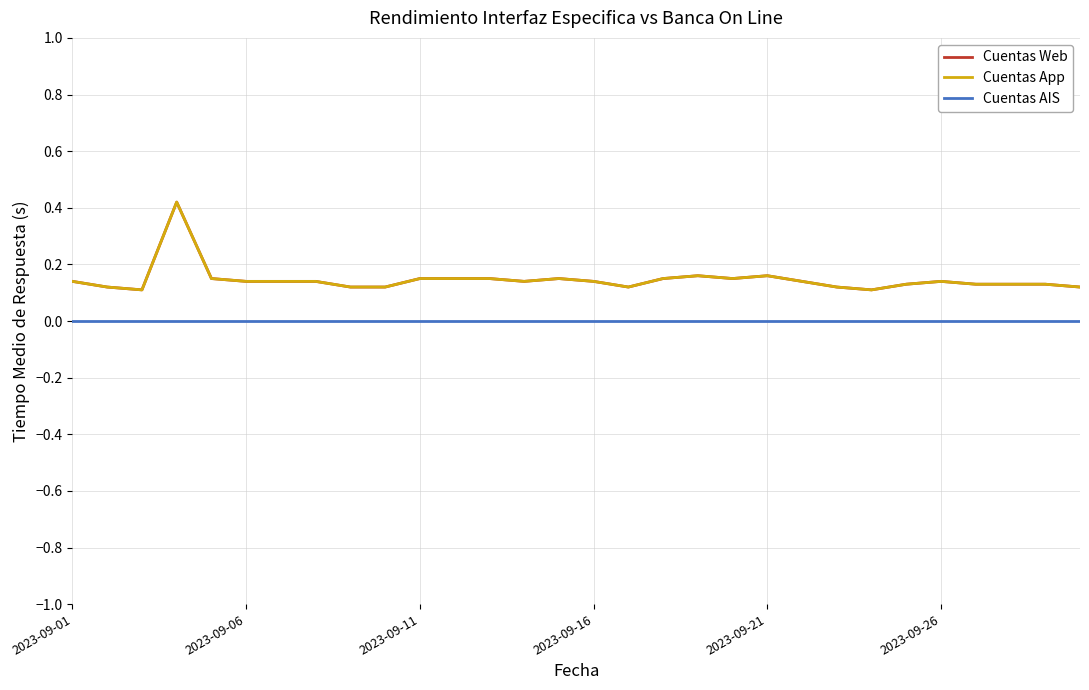

What is the sum of all Cuentas Web values?

4.4